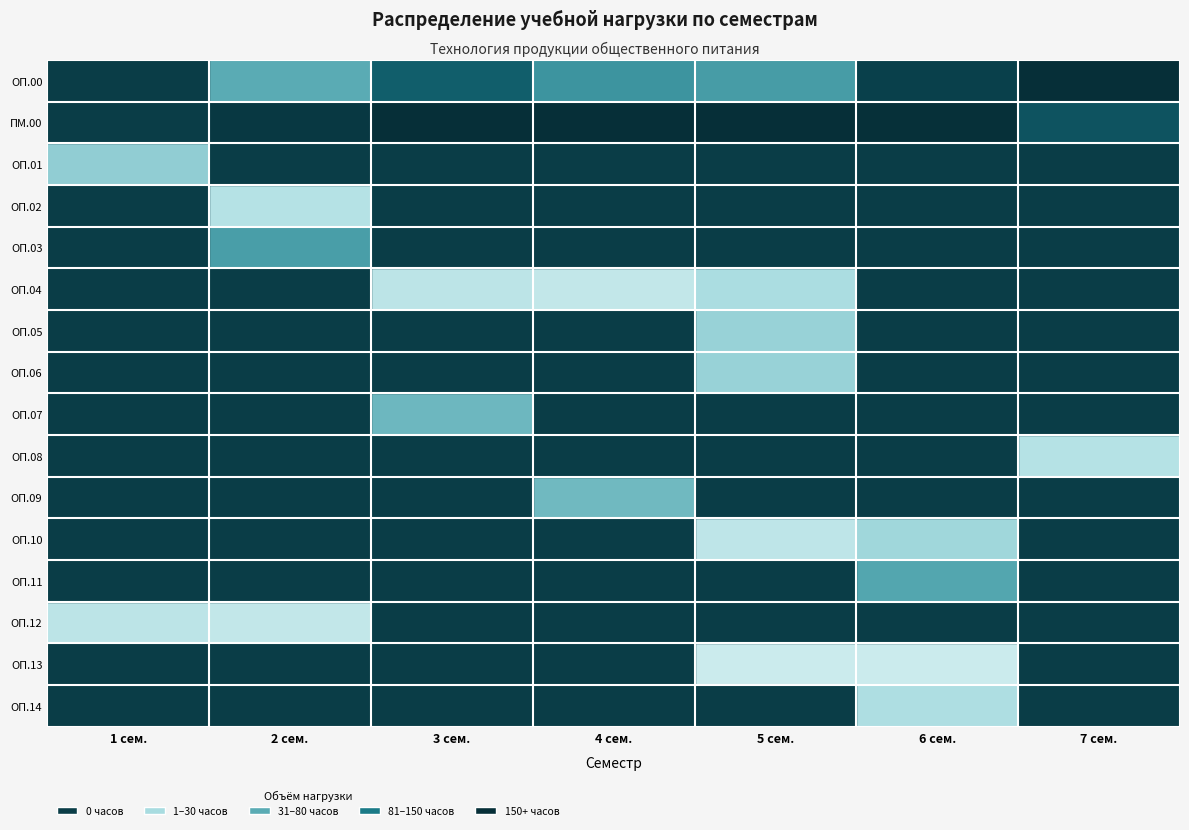

Reading left to right, list all the values displayed in this chart.

ОП.00: 1 сем.=0	2 сем.=80	3 сем.=146	4 сем.=98	5 сем.=92	6 сем.=178	7 сем.=214
ПМ.00: 1 сем.=0	2 сем.=188	3 сем.=266	4 сем.=254	5 сем.=362	6 сем.=198	7 сем.=156
ОП.01: 1 сем.=52	2 сем.=0	3 сем.=0	4 сем.=0	5 сем.=0	6 сем.=0	7 сем.=0
ОП.02: 1 сем.=0	2 сем.=32	3 сем.=0	4 сем.=0	5 сем.=0	6 сем.=0	7 сем.=0
ОП.03: 1 сем.=0	2 сем.=90	3 сем.=0	4 сем.=0	5 сем.=0	6 сем.=0	7 сем.=0
ОП.04: 1 сем.=0	2 сем.=0	3 сем.=28	4 сем.=24	5 сем.=38	6 сем.=0	7 сем.=0
ОП.05: 1 сем.=0	2 сем.=0	3 сем.=0	4 сем.=0	5 сем.=48	6 сем.=0	7 сем.=0
ОП.06: 1 сем.=0	2 сем.=0	3 сем.=0	4 сем.=0	5 сем.=48	6 сем.=0	7 сем.=0
ОП.07: 1 сем.=0	2 сем.=0	3 сем.=70	4 сем.=0	5 сем.=0	6 сем.=0	7 сем.=0
ОП.08: 1 сем.=0	2 сем.=0	3 сем.=0	4 сем.=0	5 сем.=0	6 сем.=0	7 сем.=32
ОП.09: 1 сем.=0	2 сем.=0	3 сем.=0	4 сем.=68	5 сем.=0	6 сем.=0	7 сем.=0
ОП.10: 1 сем.=0	2 сем.=0	3 сем.=0	4 сем.=0	5 сем.=26	6 сем.=44	7 сем.=0
ОП.11: 1 сем.=0	2 сем.=0	3 сем.=0	4 сем.=0	5 сем.=0	6 сем.=84	7 сем.=0
ОП.12: 1 сем.=28	2 сем.=24	3 сем.=0	4 сем.=0	5 сем.=0	6 сем.=0	7 сем.=0
ОП.13: 1 сем.=0	2 сем.=0	3 сем.=0	4 сем.=0	5 сем.=18	6 сем.=18	7 сем.=0
ОП.14: 1 сем.=0	2 сем.=0	3 сем.=0	4 сем.=0	5 сем.=0	6 сем.=36	7 сем.=0